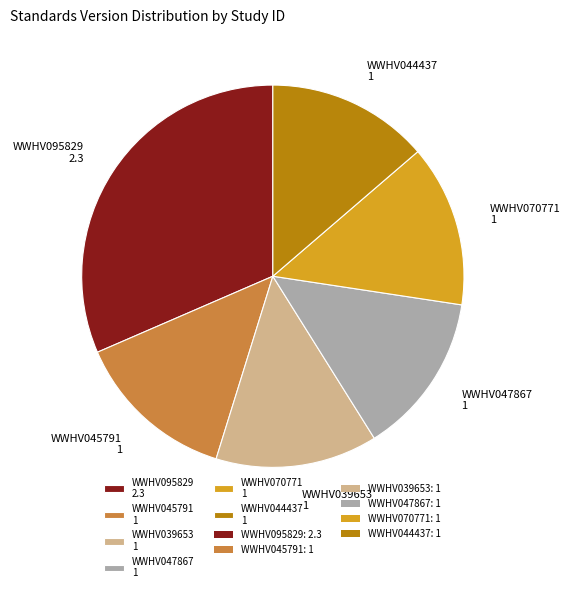

How many slices are in this pie chart?

6